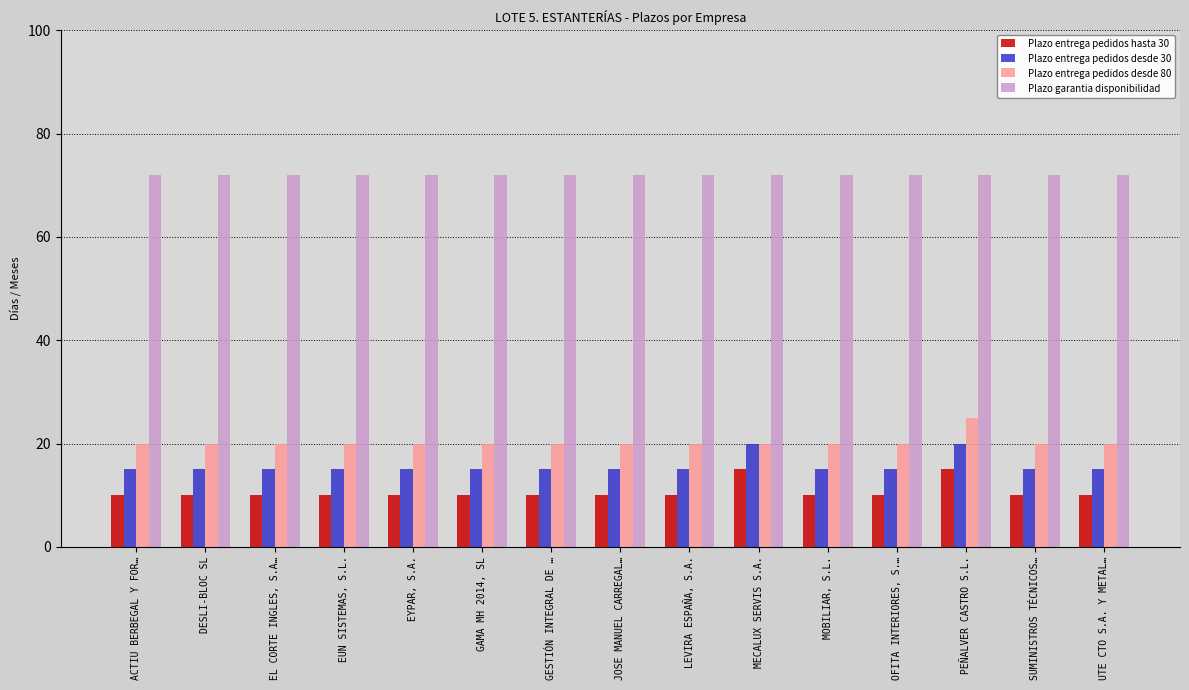

What is the total value across all series at ACTIU BERBEGAL Y FOR…?

117